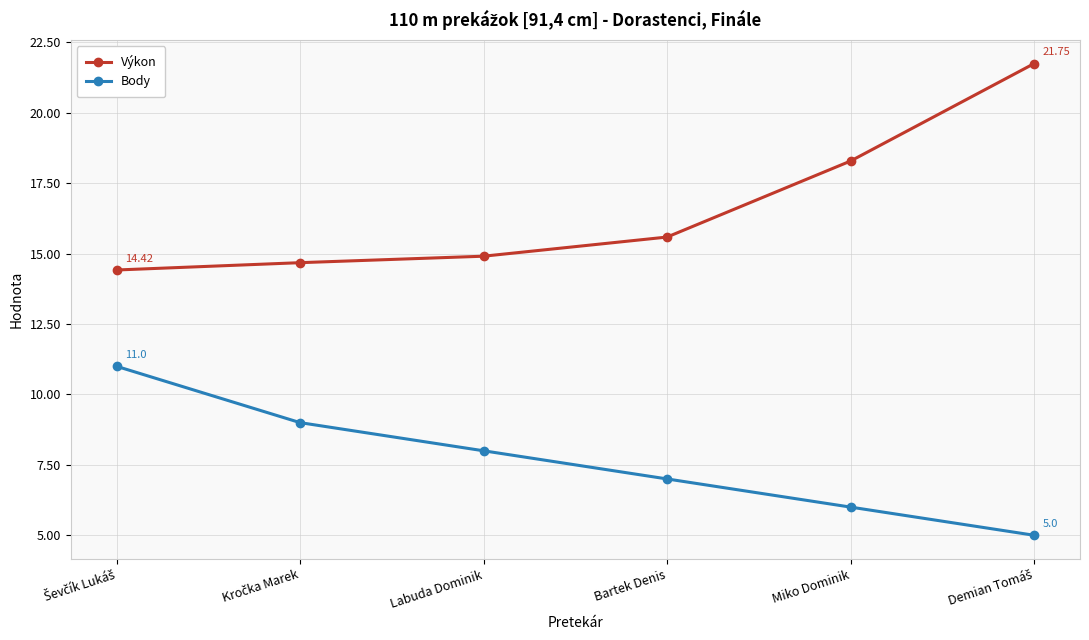

What is the label of the 2nd point from the right?

Miko Dominik